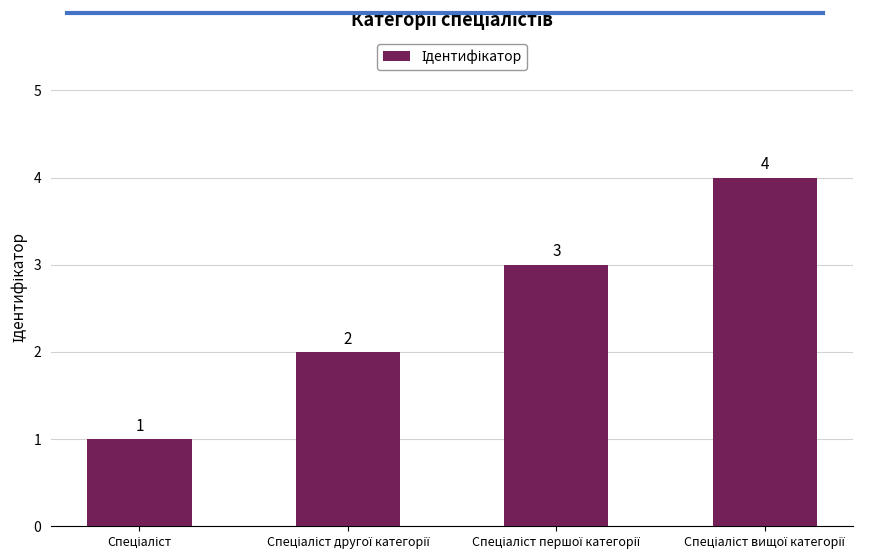

Reading left to right, extract all data points from this chart.

1	2	3	4